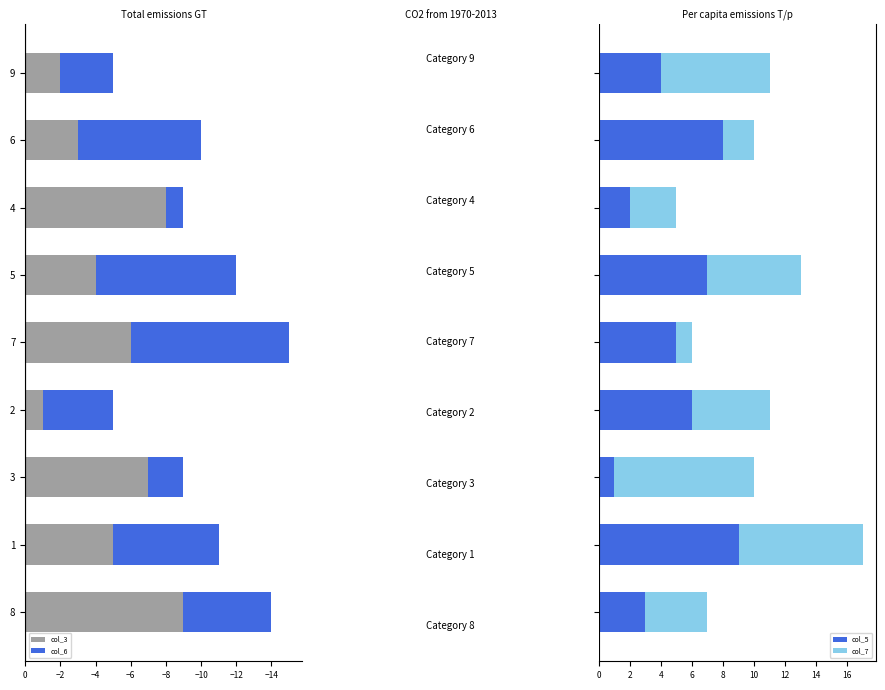

How many data points in col_5 are less than 5?

4